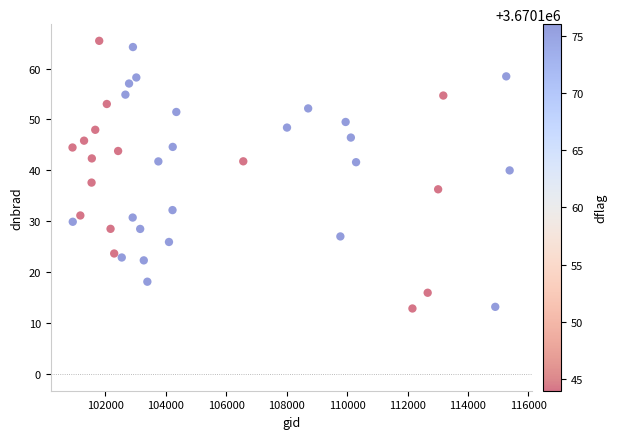

What is the range of X values (max minus min)?

14456.0